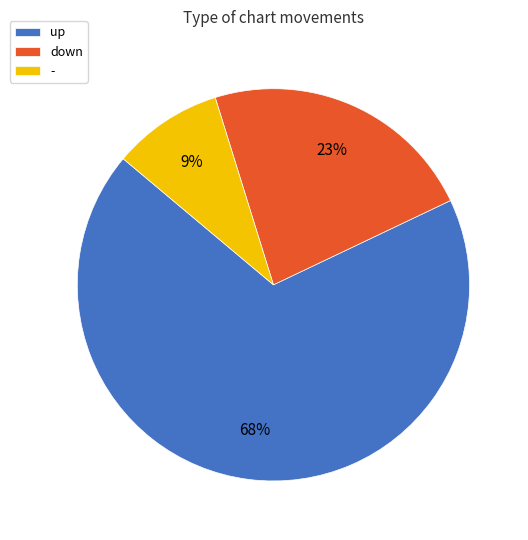

Approximately how many times larger is the value at - compared to down?

0.4